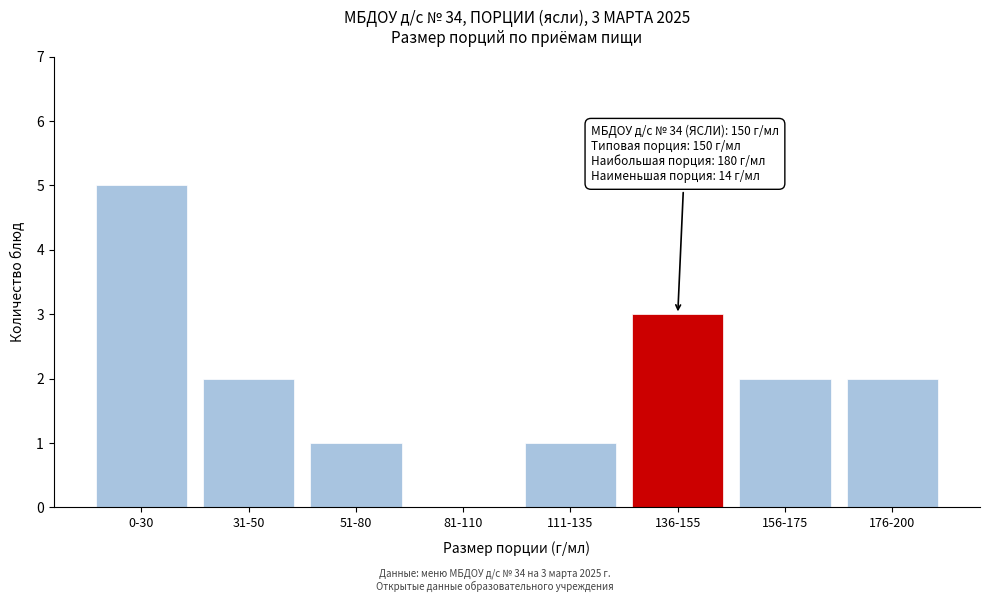

Reading left to right, transcribe all the data shown in this chart.

0-30=5	31-50=2	51-80=1	81-110=0	111-135=1	136-155=3	156-175=2	176-200=2